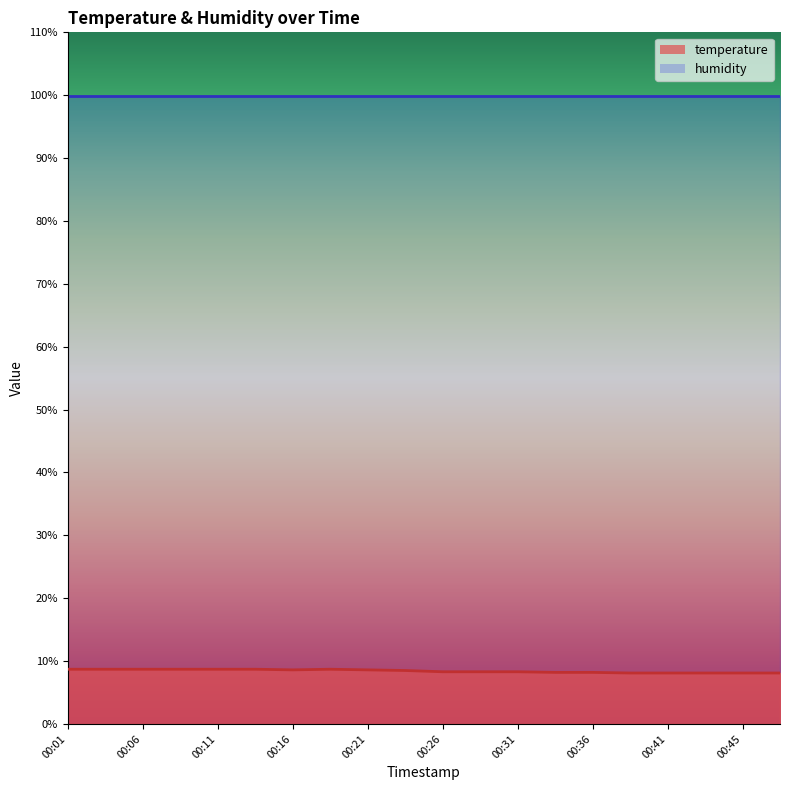

Count the values in the range 8 to 9.

20